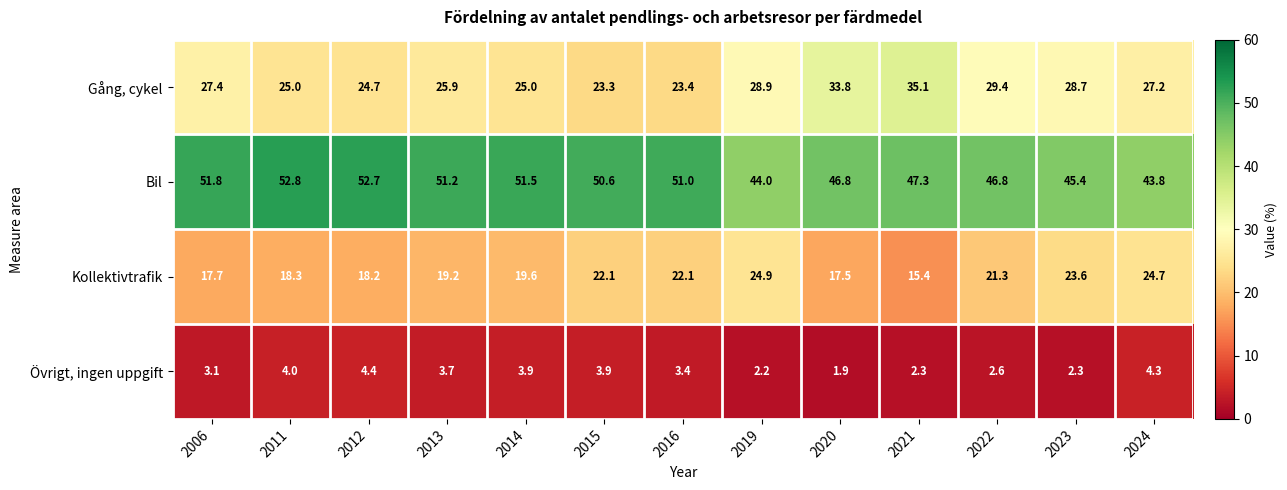

What is the total value across all series at 2024?

100.0